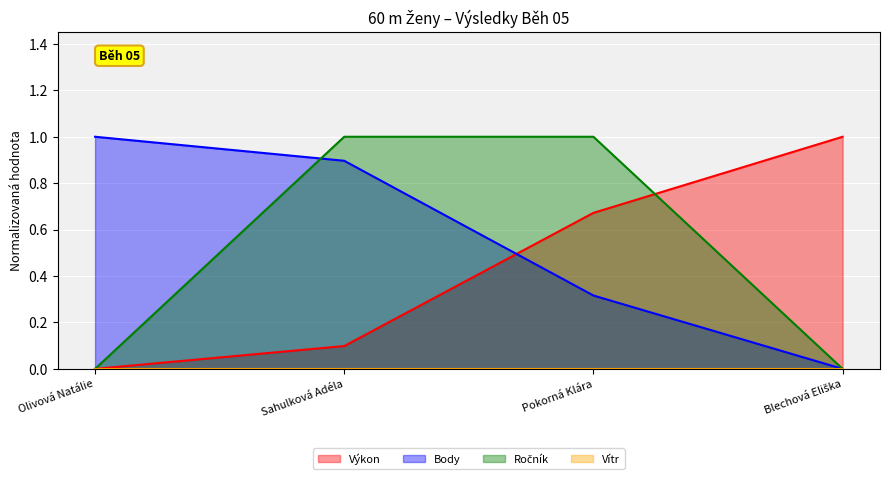

What is the average value of the Body series?

0.6